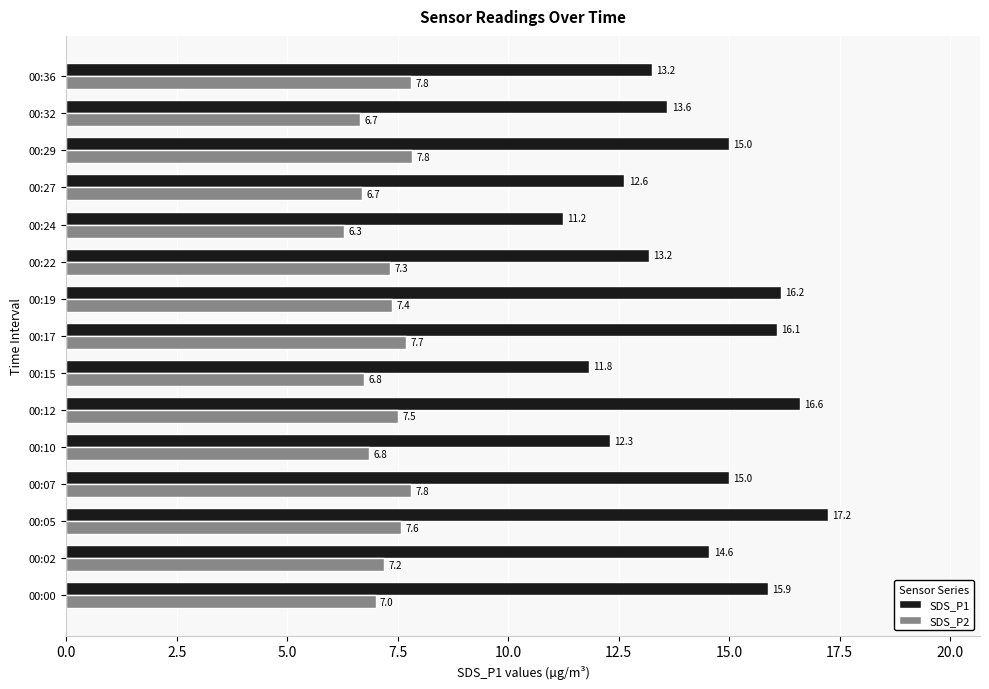

What is the sum of the SDS_P2 values at 00:22 and 00:07?

15.1